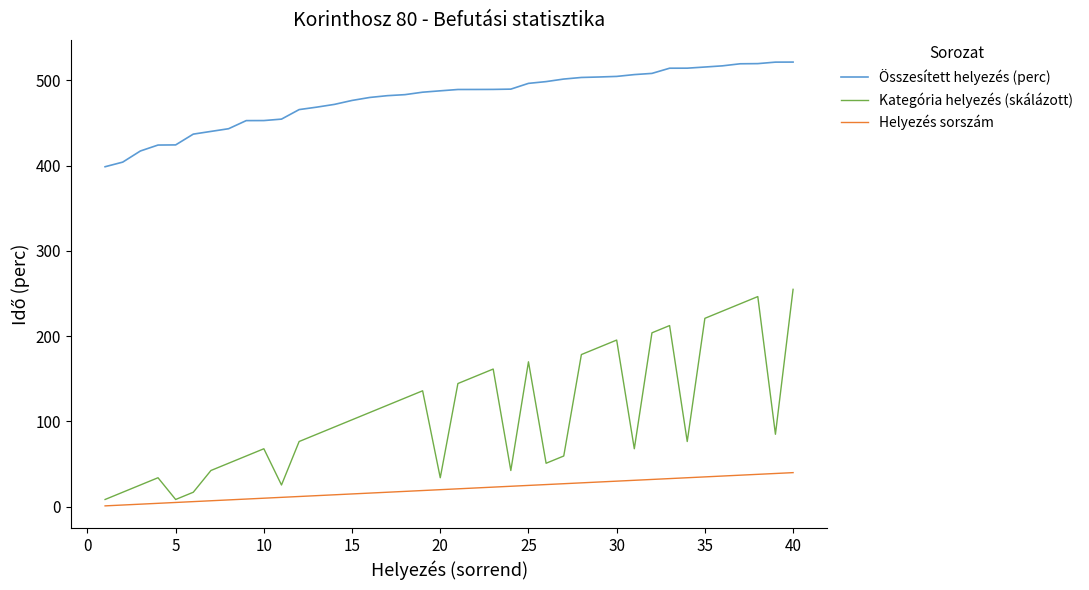

True or false: Kategória helyezés (skálázott) and Összesített helyezés (perc) intersect in this chart.

False